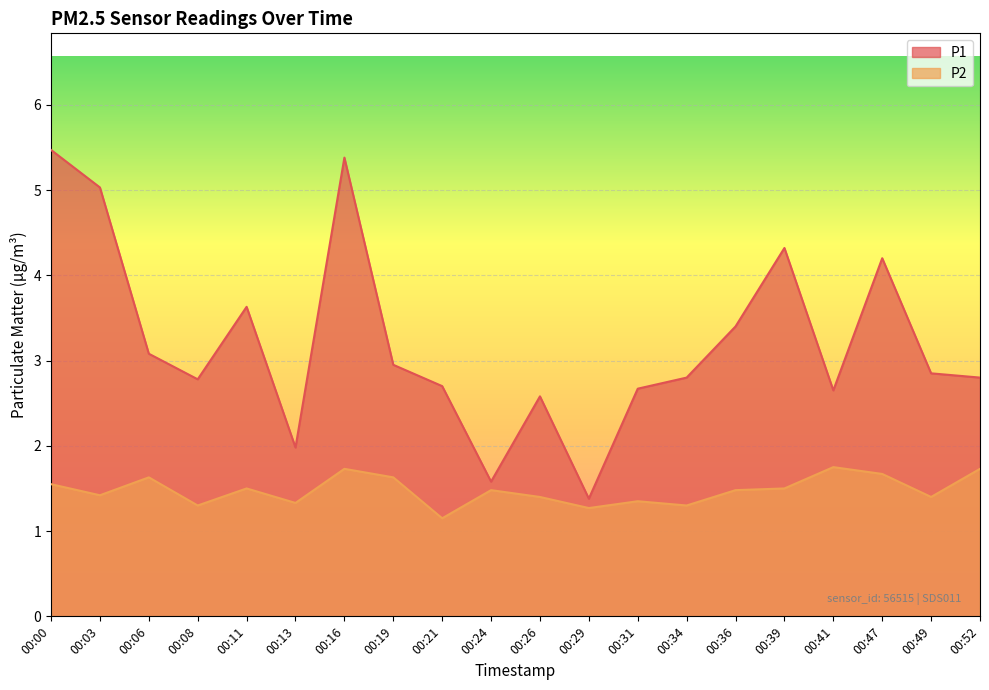

Is the value of P1 at 00:19 greater than the value of P2 at 00:36?

Yes